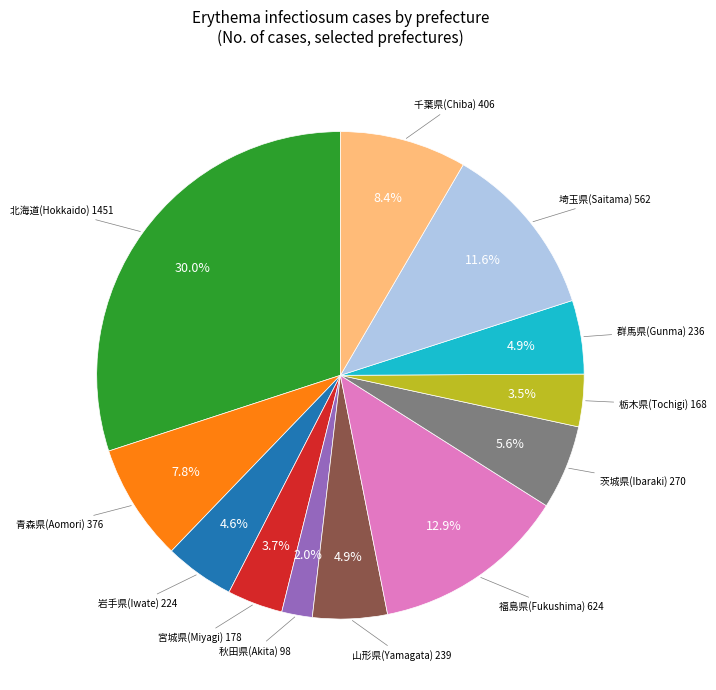

Is there any slice that represents more than half of the pie?

No